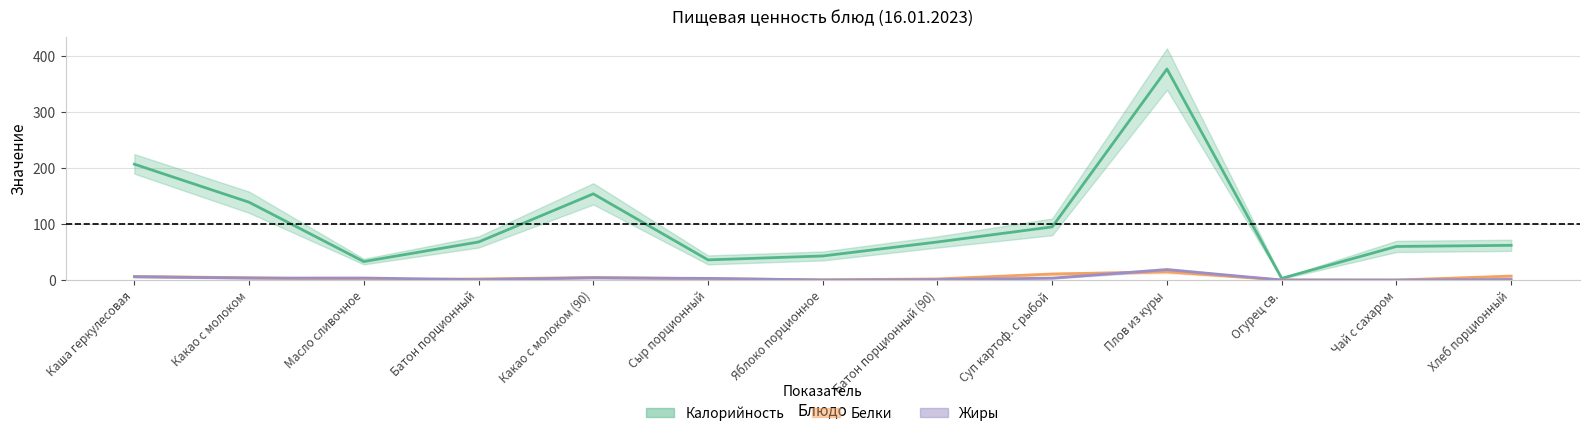

Is it true that Калорийность equals 60.0 at Чай с сахаром?

True